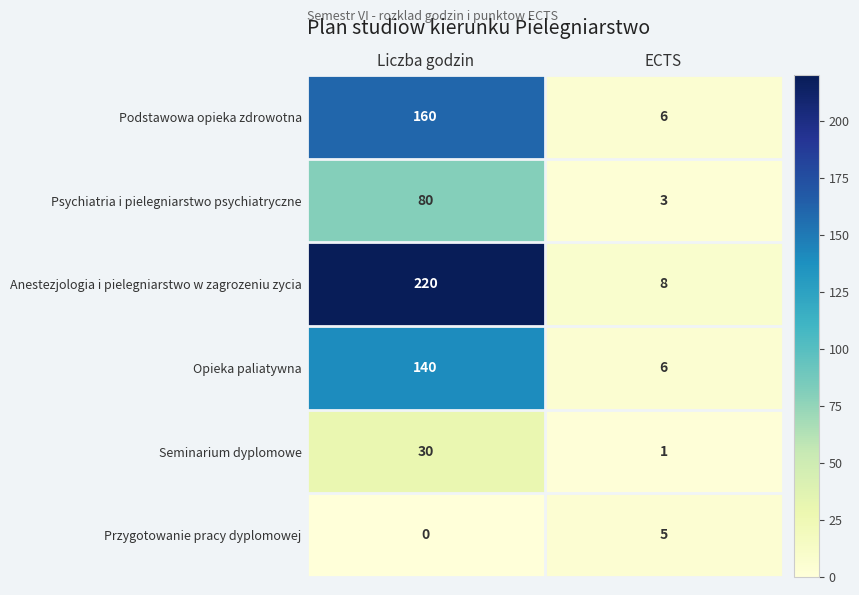

At which category is the sum across all series the highest?

Liczba godzin